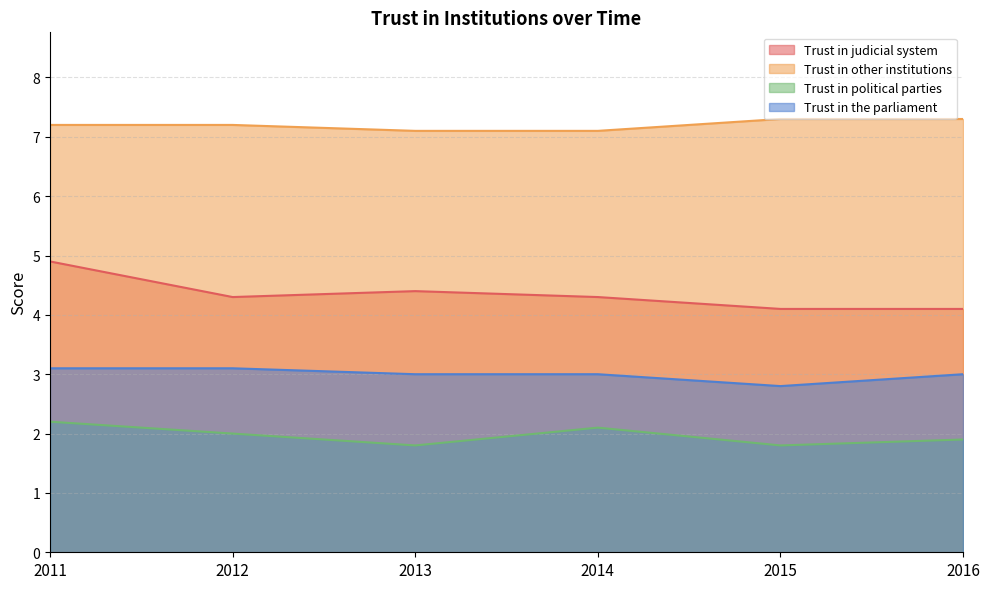

What is the minimum value for Trust in political parties?

1.8